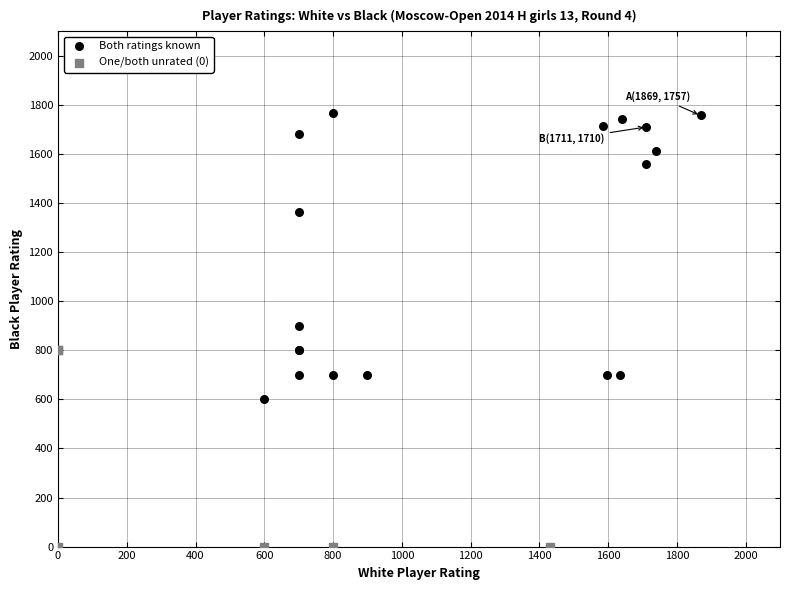

Which series reaches the minimum Y coordinate?

One/both unrated (0)